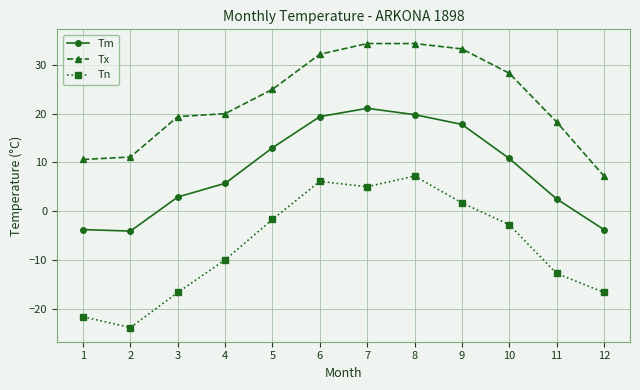

At which label does Tm first exceed 10?

5